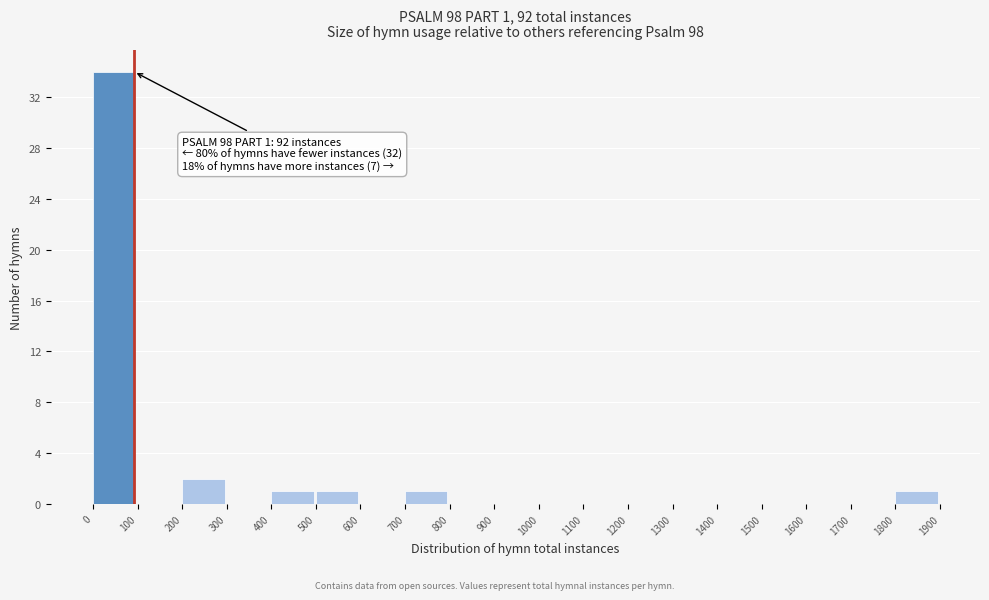

Which range on the x-axis has the tallest bar?

0 to 100